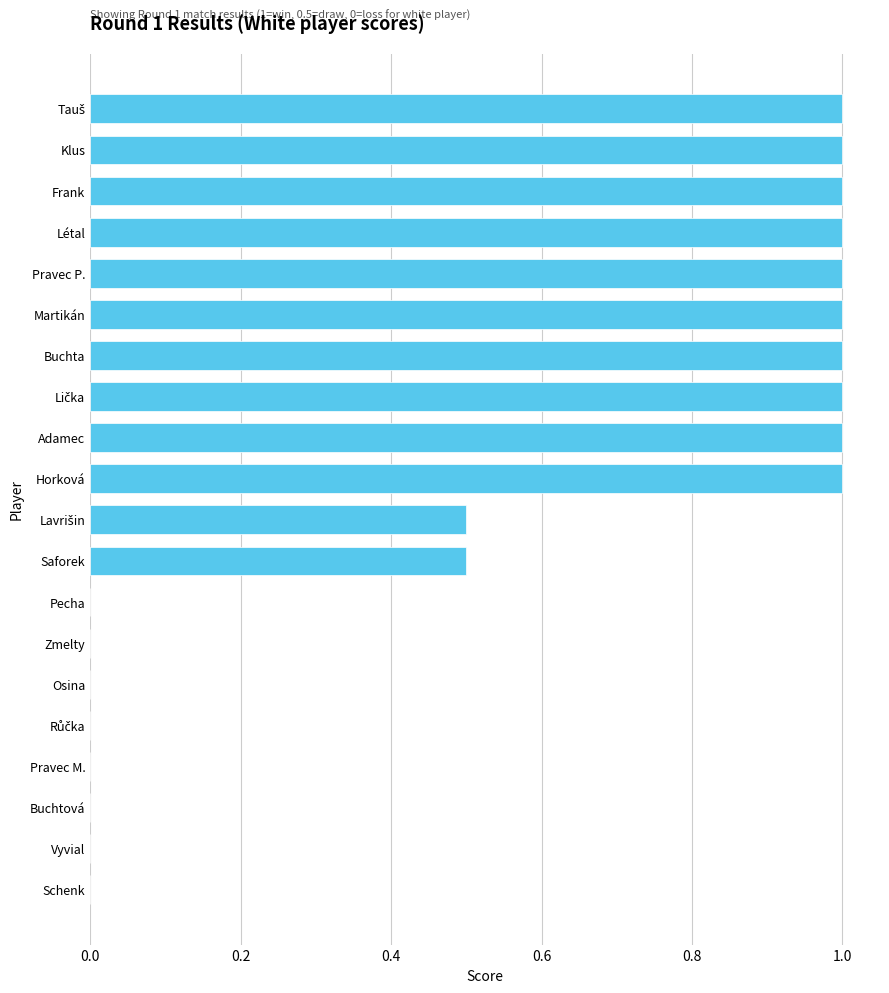

What is the ratio of the value at Pravec P. to the value at Frank?

1.0